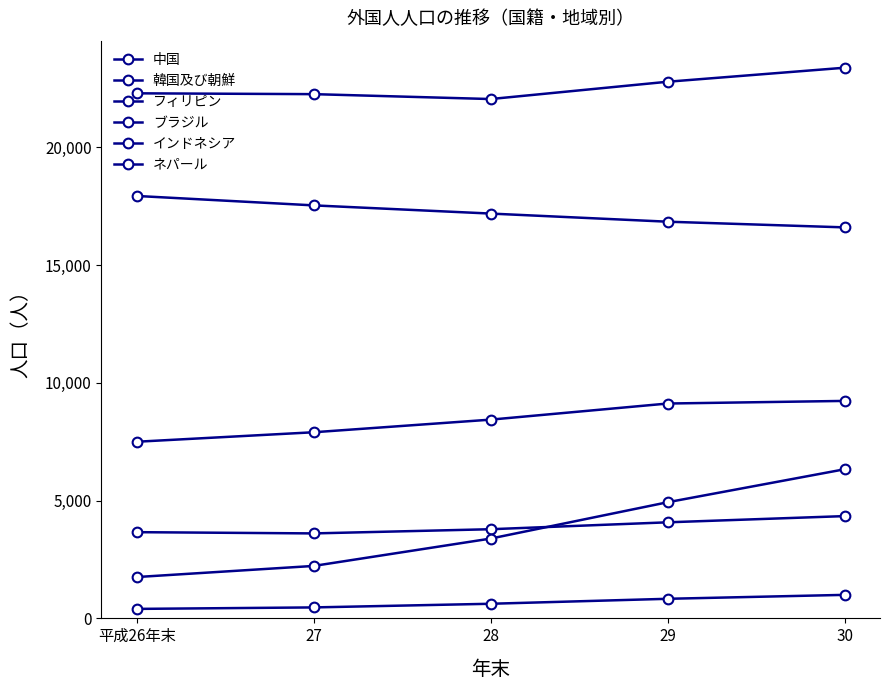

How many lines are shown in the chart?

6